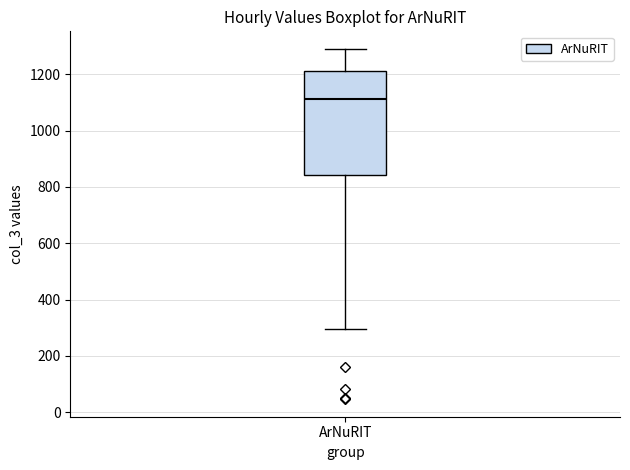

Where does the lower whisker of the box for ArNuRIT end on the y-axis? The values are not printed on the chart, so give them approximately, as read against the axis.

300